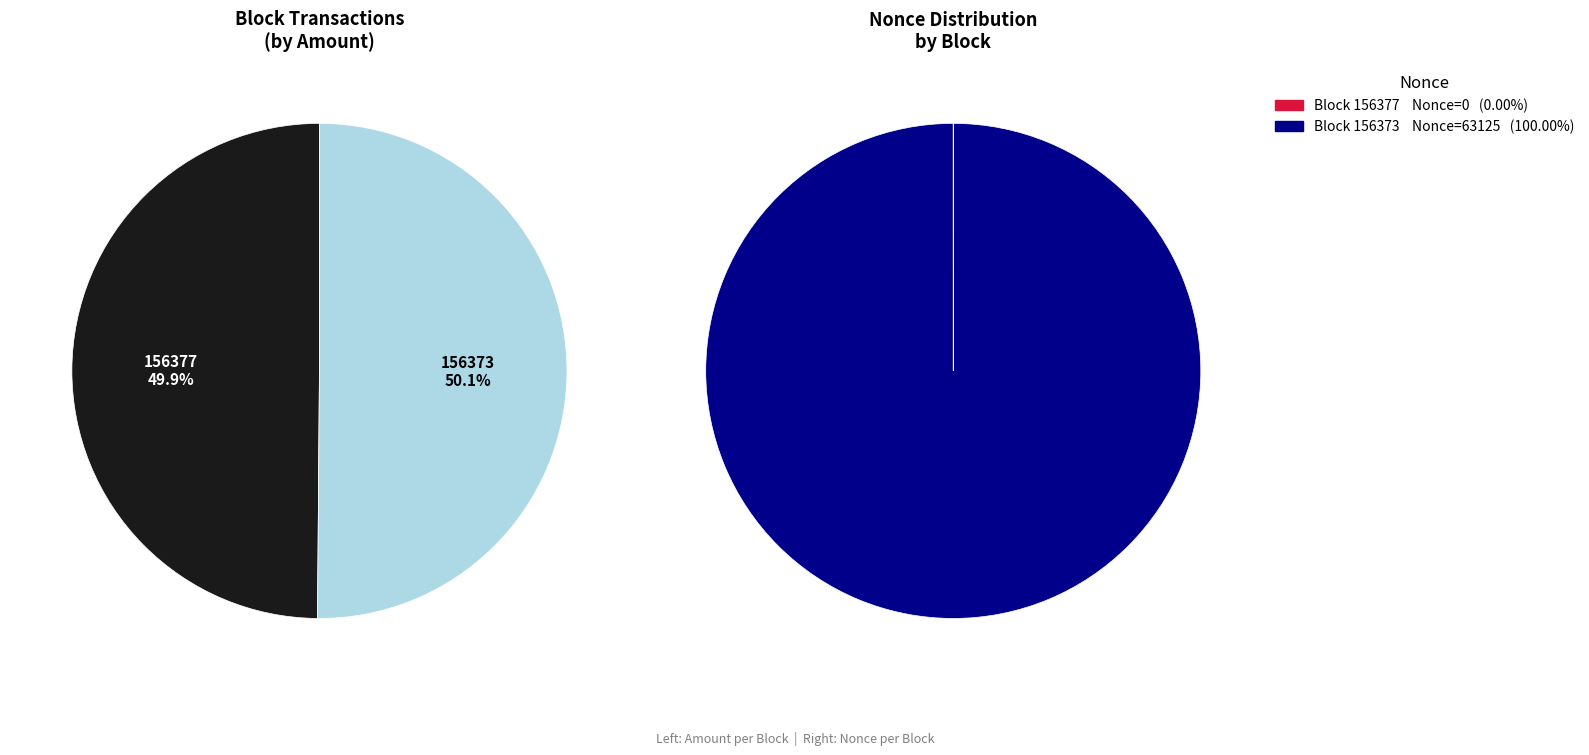

What percentage is the 156373 slice, to the nearest percent?

100%